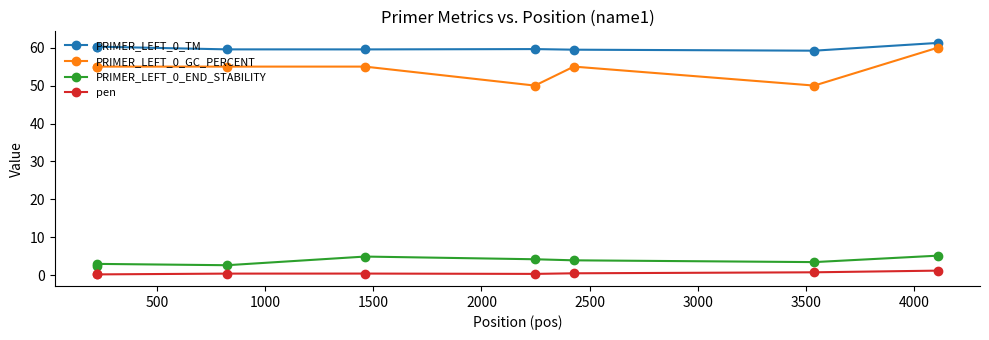

Which series has the largest total across all categories?

PRIMER_LEFT_0_TM